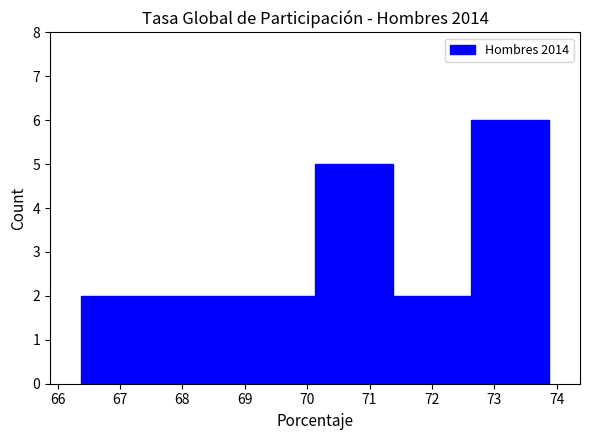

Reading left to right, list every bar in this chart as the range it spans on the x-axis followed by its height. Neither the bar edges nor the heights are printed on the chart, so give them approximately, as read against the axes.

66.4 to 67.6: 2
67.6 to 68.9: 2
68.9 to 70.1: 2
70.1 to 71.4: 5
71.4 to 72.6: 2
72.6 to 73.9: 6